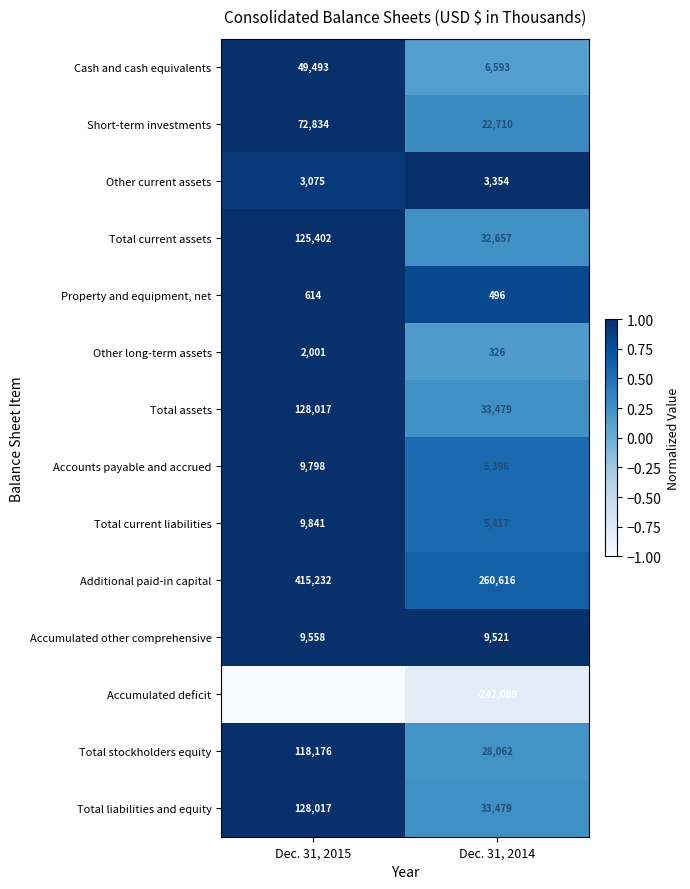

Is it true that Total liabilities and equity equals 193907 at Dec. 31, 2015?

False